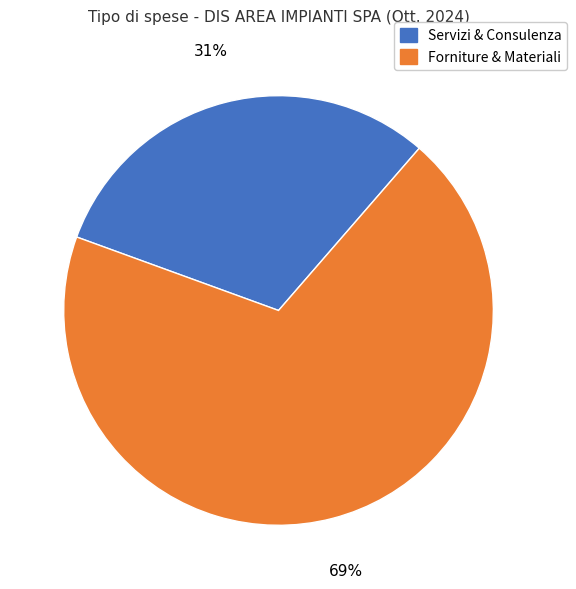

To the nearest percent, what is the difference between the largest and smallest slice percentages?

38%